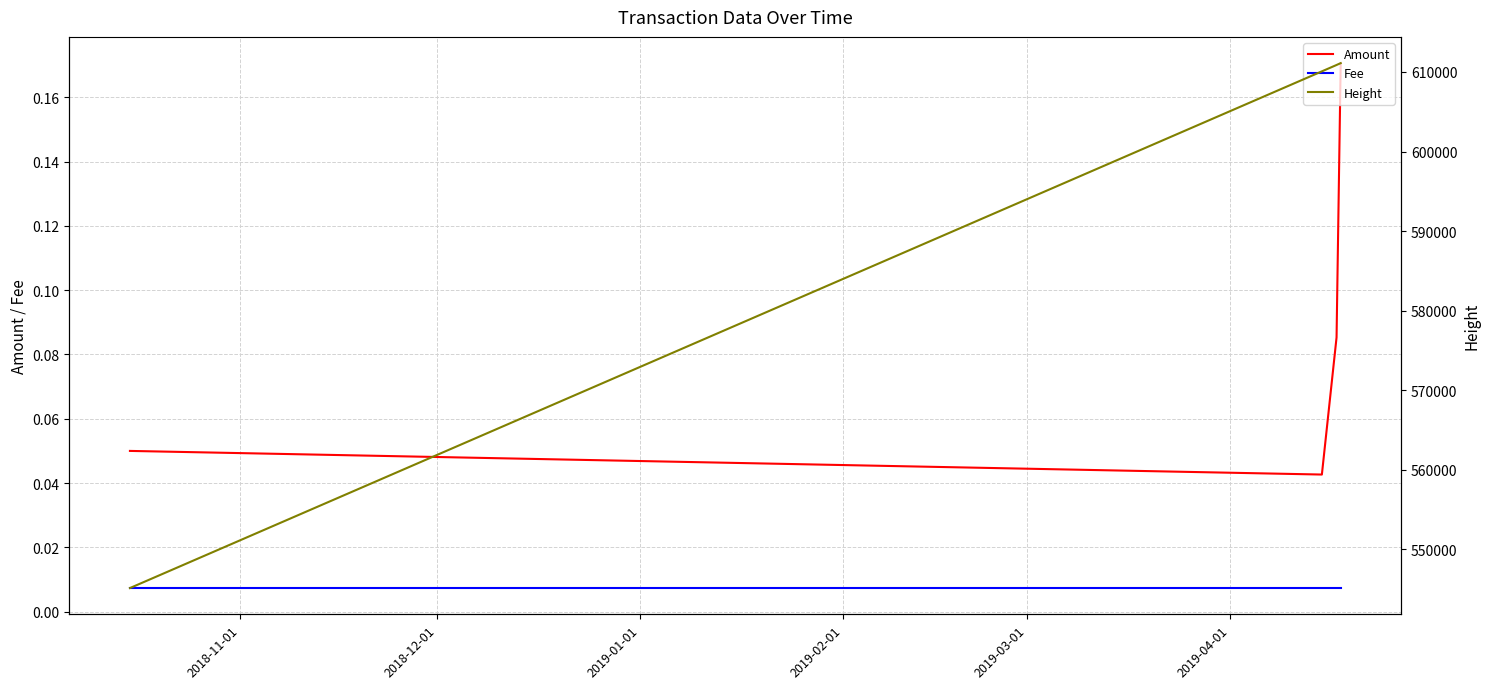

True or false: Fee and Amount cross at least once.

False